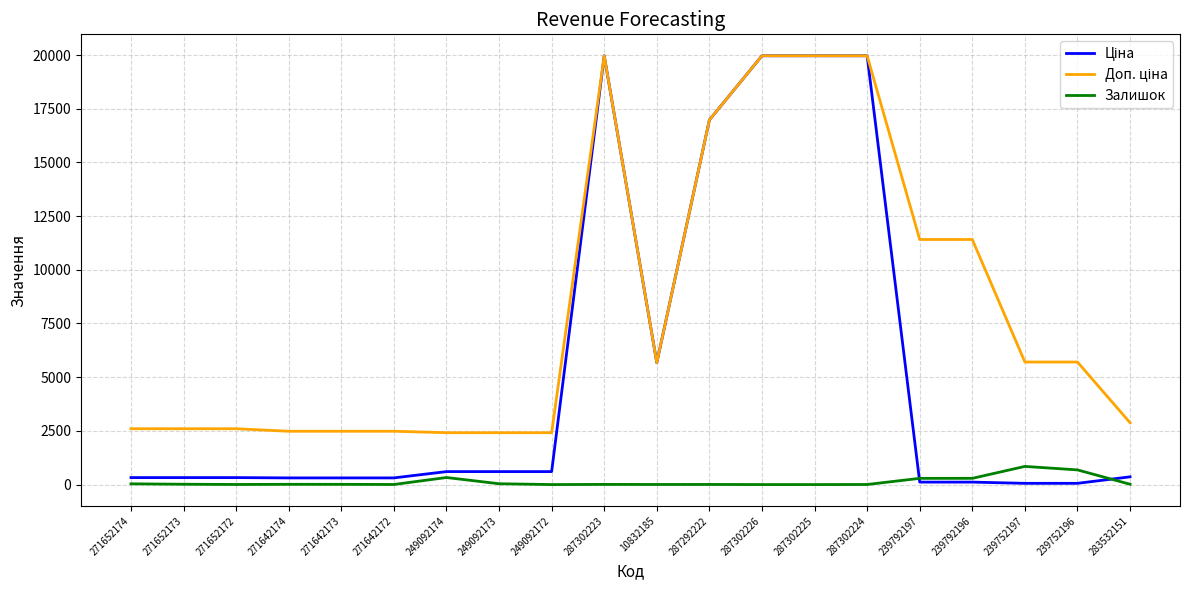

What is the maximum value shown in the chart?

19964.2